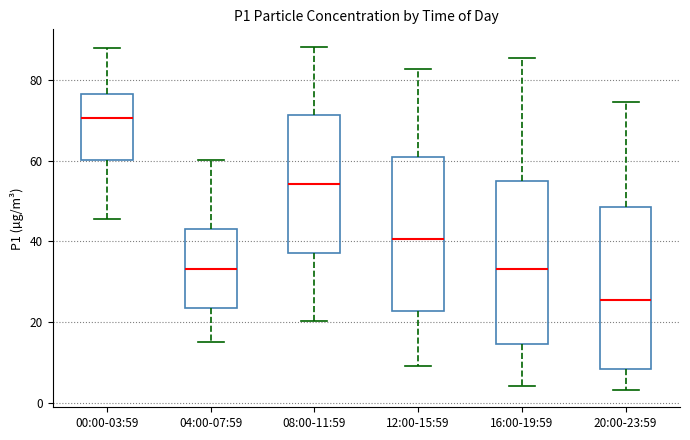

Where does the upper whisker of the box for 16:00-19:59 end on the y-axis? The values are not printed on the chart, so give them approximately, as read against the axis.

86